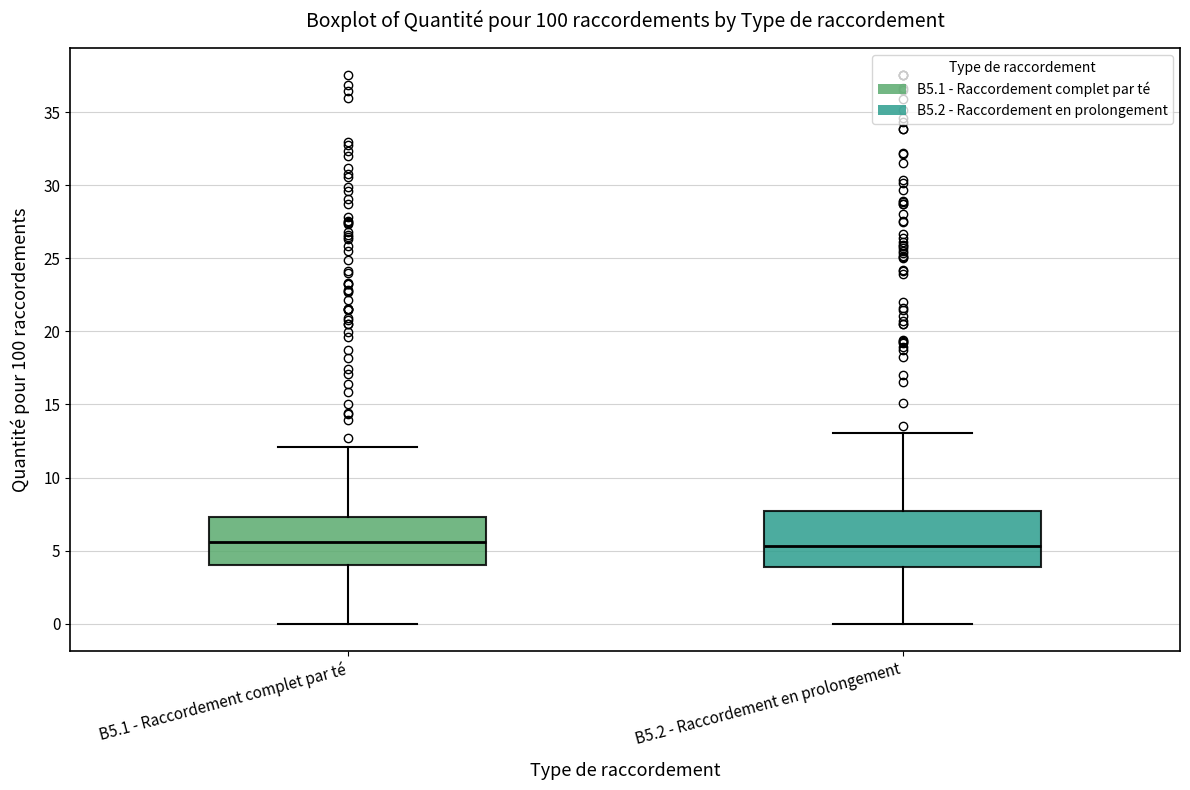

Where does the upper whisker of the box for B5.2 - Raccordement en prolongement end on the y-axis? The values are not printed on the chart, so give them approximately, as read against the axis.

13.0